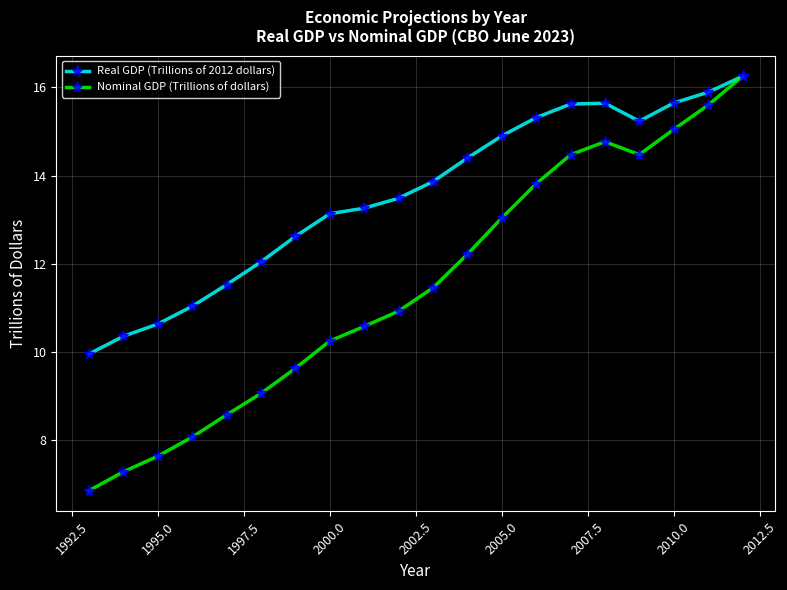

Rank the series by their average value, from highest to lowest.

Real GDP (Trillions of 2012 dollars), Nominal GDP (Trillions of dollars)